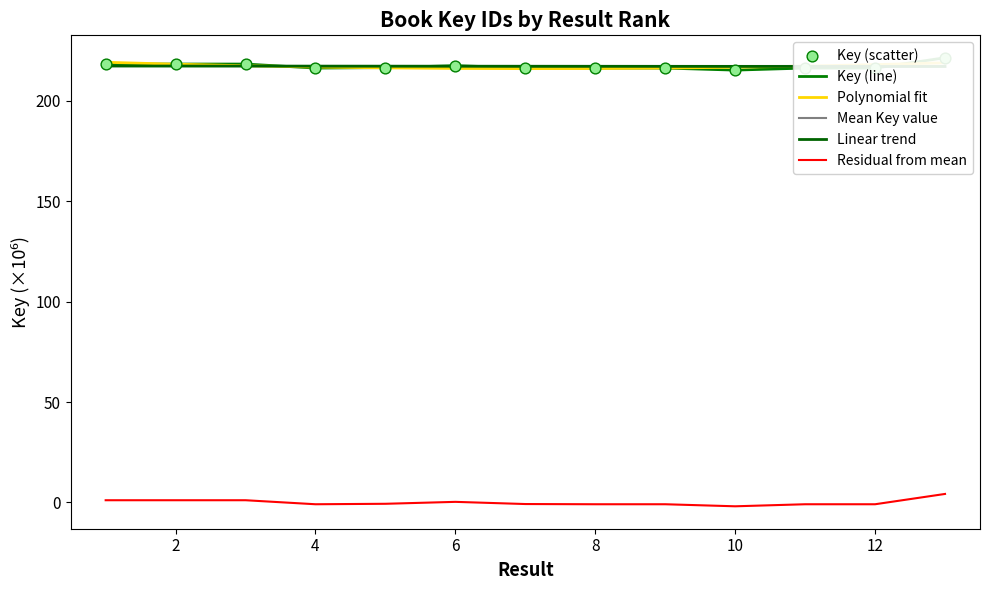

Which series reaches the minimum Y coordinate?

Residual from mean